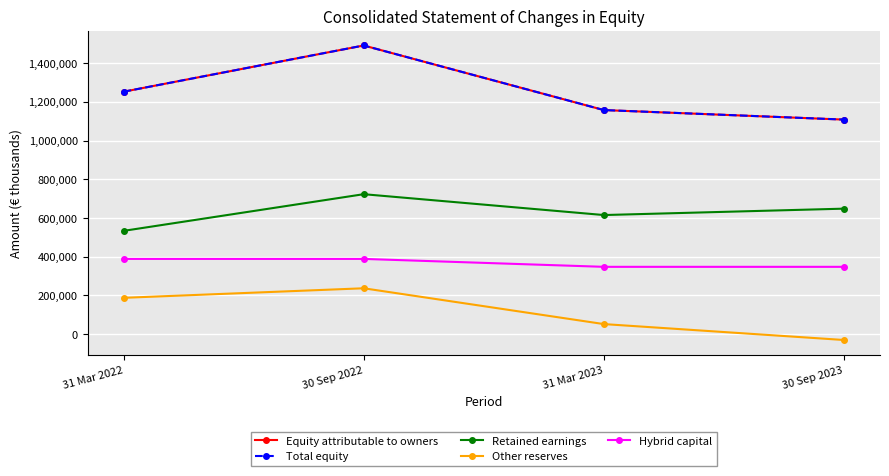

What is the sum of the Total equity values at 31 Mar 2023 and 30 Sep 2022?

2648550